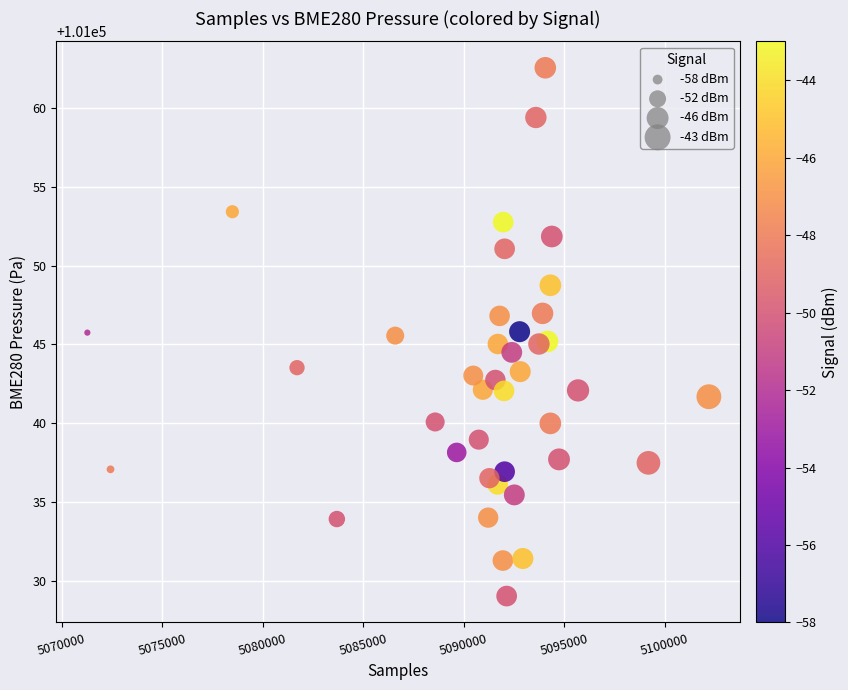

What is the range of X values (max minus min)?

30934.0